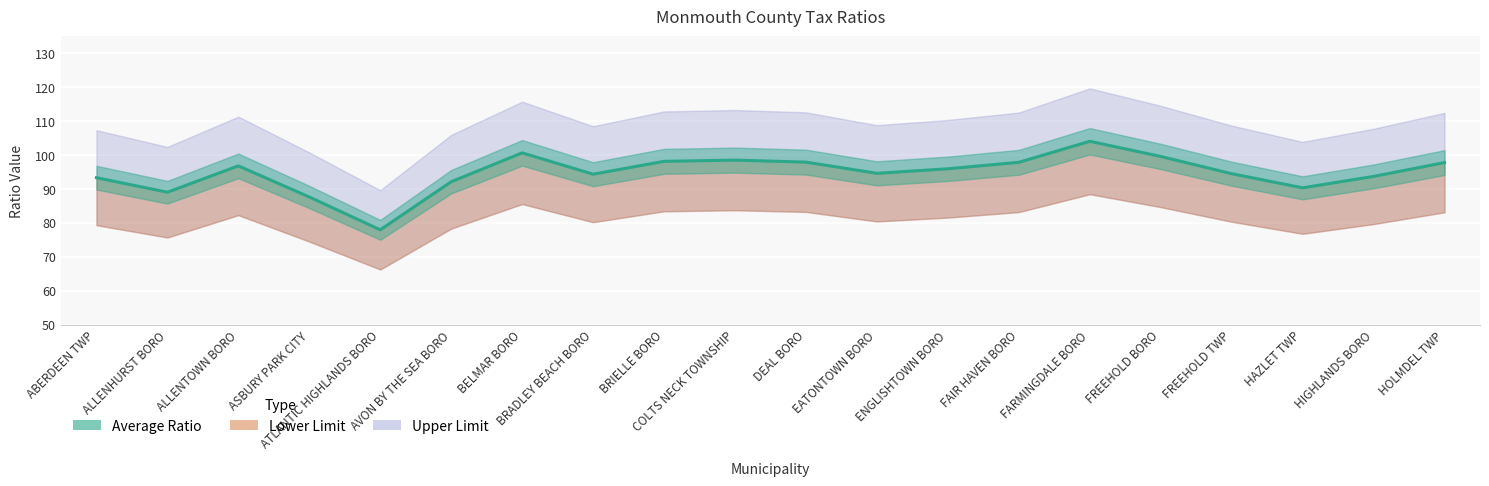

Reading right to left, what are all the values shown in this chart?

97.8	93.7	90.3	94.5	99.6	104.0	97.8	95.9	94.6	97.9	98.5	98.1	94.3	100.6	92.1	77.9	87.6	96.8	89.0	93.3